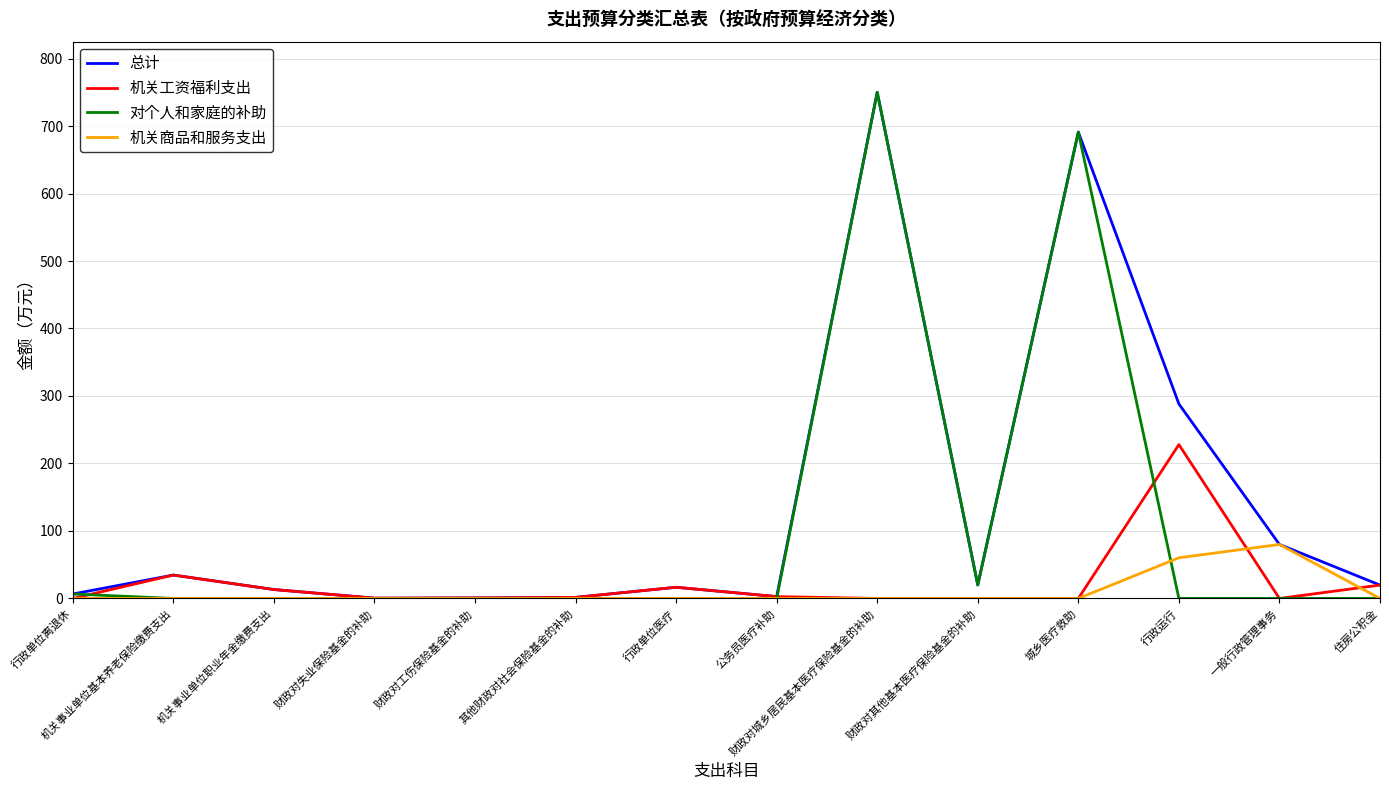

What is the total value across all series at 行政单位医疗?

33.1